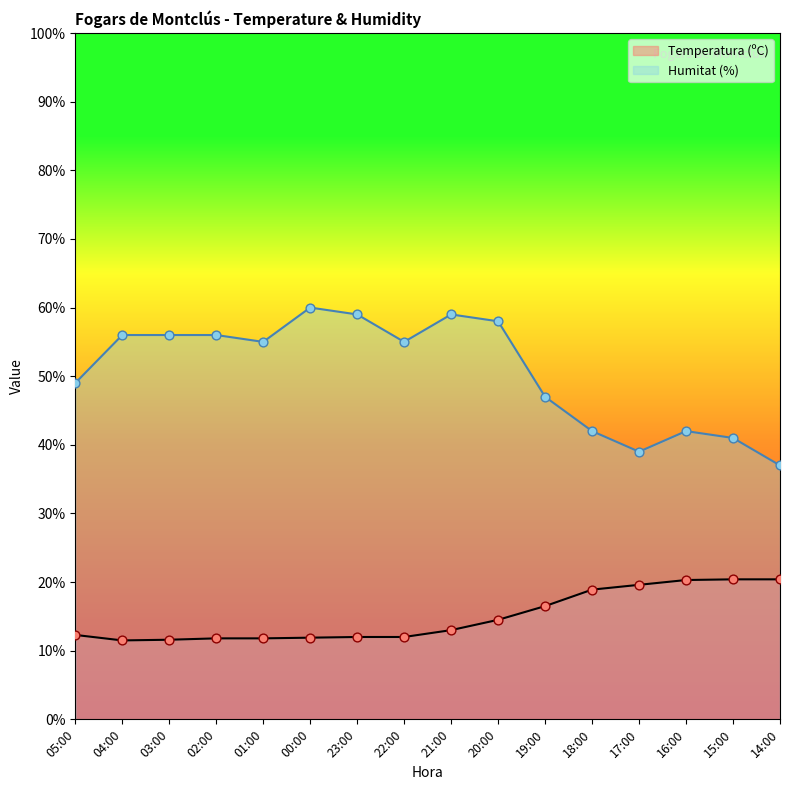

Is the value of Humitat (%) at 22:00 greater than the value of Temperatura (ºC) at 03:00?

Yes